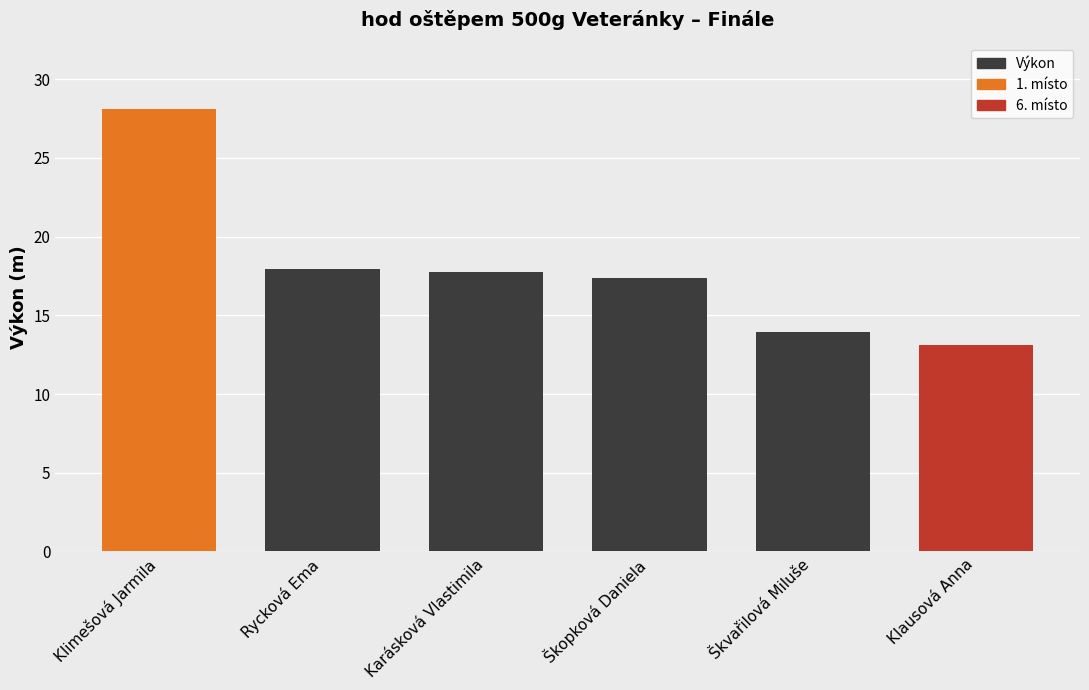

What is the average value?

18.1